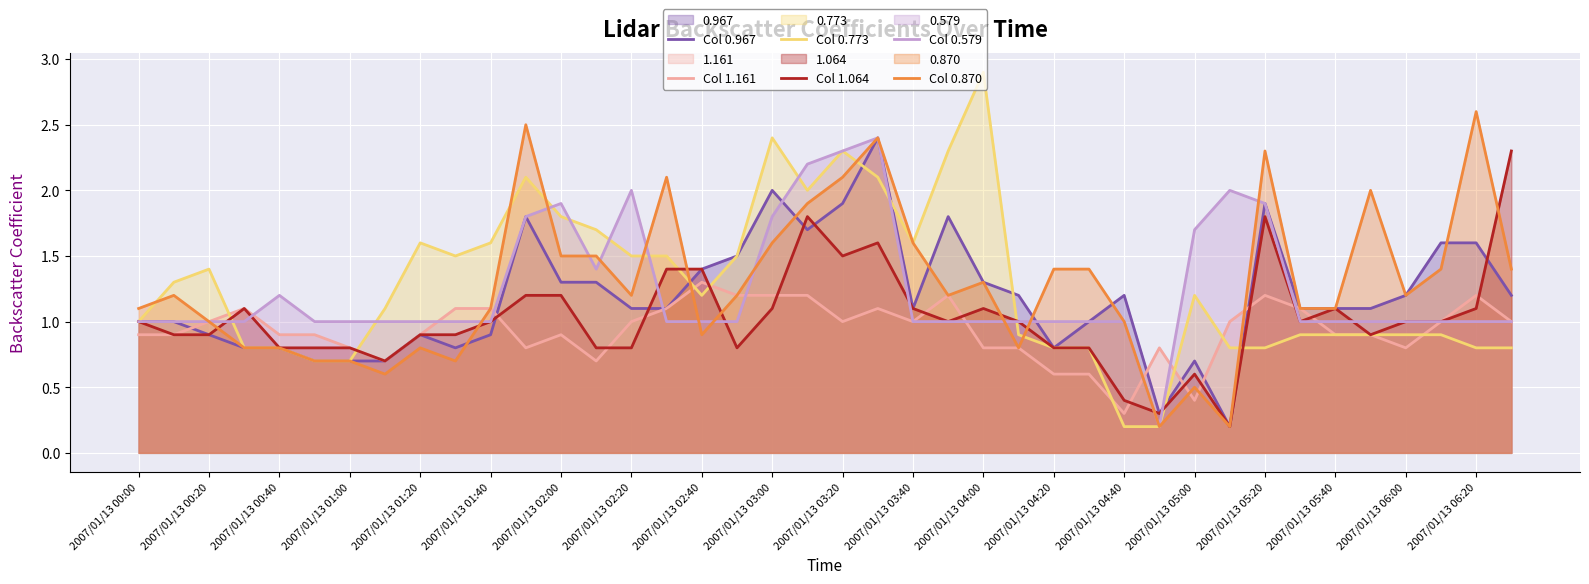

Does the chart display data point markers on the line(s)?

No